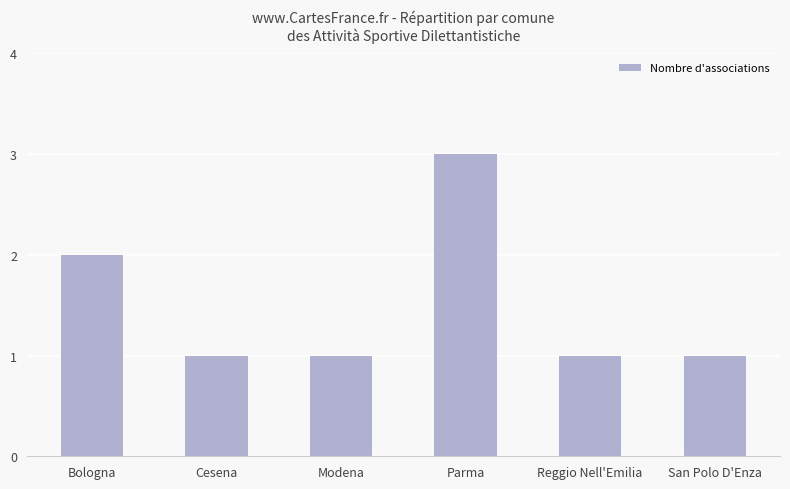

Reading right to left, transcribe all the data shown in this chart.

San Polo D'Enza=1	Reggio Nell'Emilia=1	Parma=3	Modena=1	Cesena=1	Bologna=2